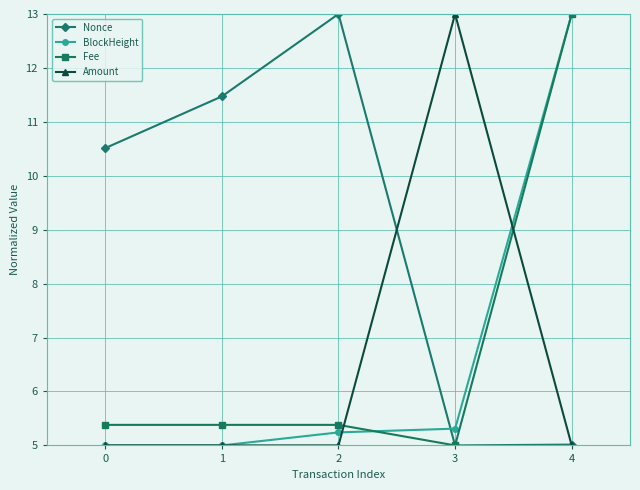

At which category is the sum across all series the highest?

4